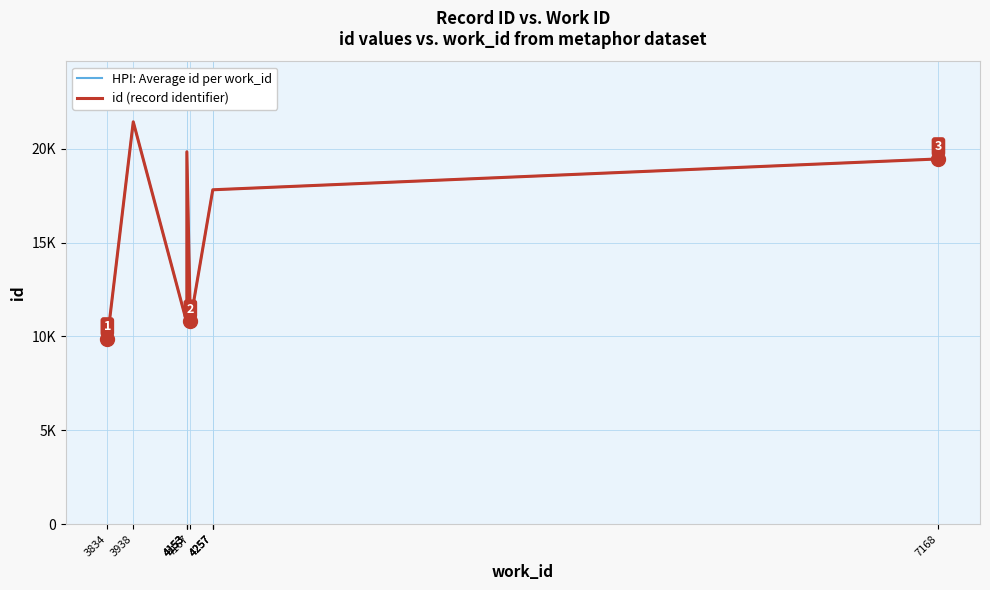

What are all the series names shown in the legend?

HPI: Average id per work_id, id (record identifier)